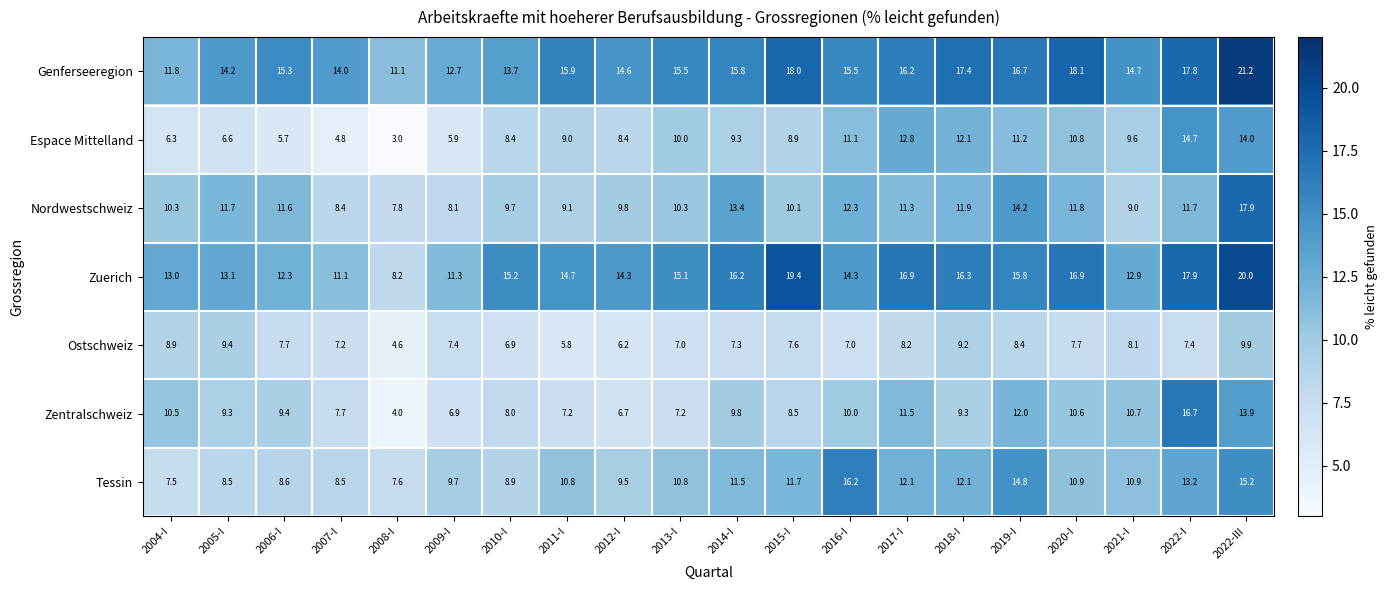

What is the difference between the maximum and minimum values in the Espace Mittelland series?

11.7